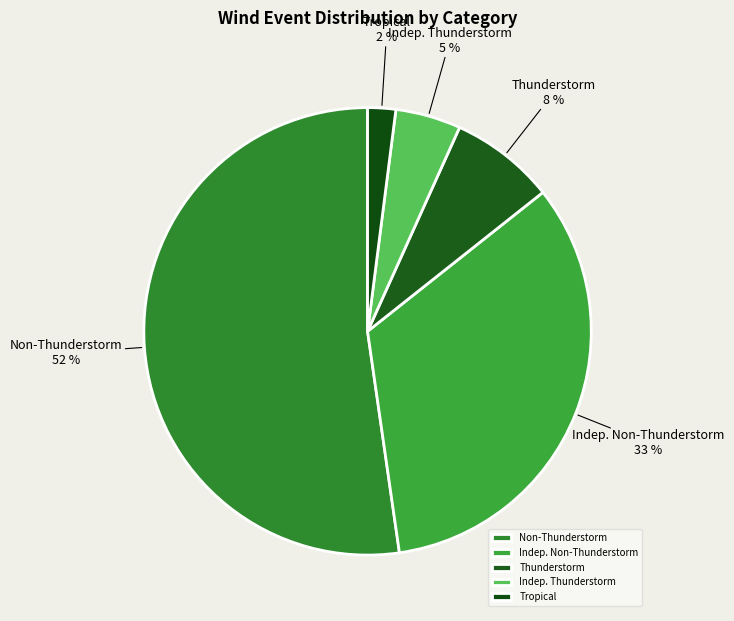

How many segments does this pie chart have?

5